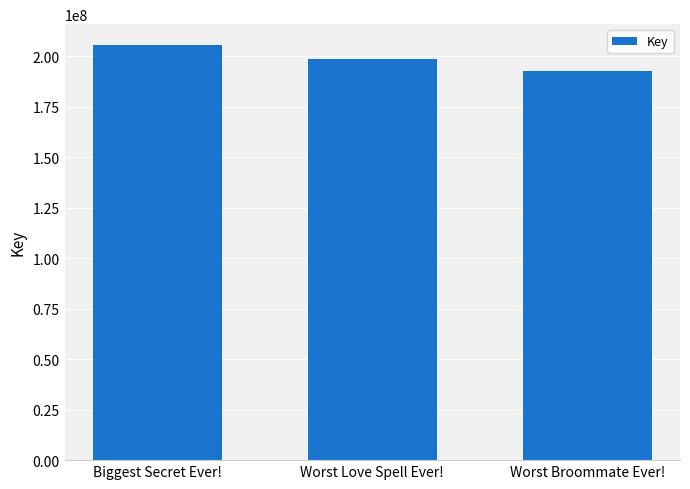

How many categories are shown in the chart?

3